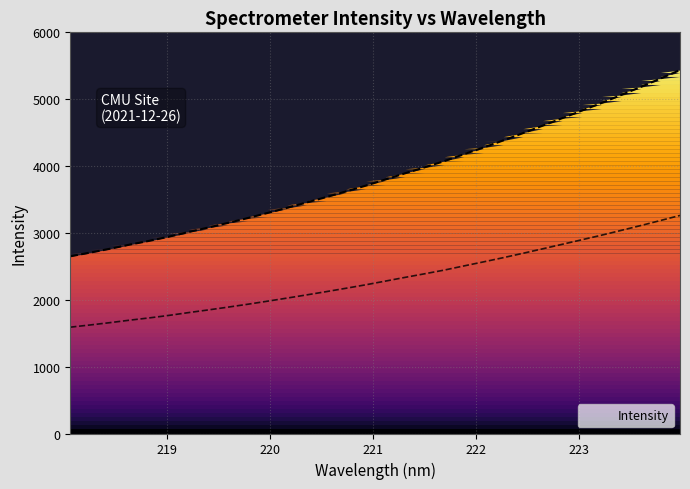

Which has a higher value, 221.1174 or 218.2508?

221.1174